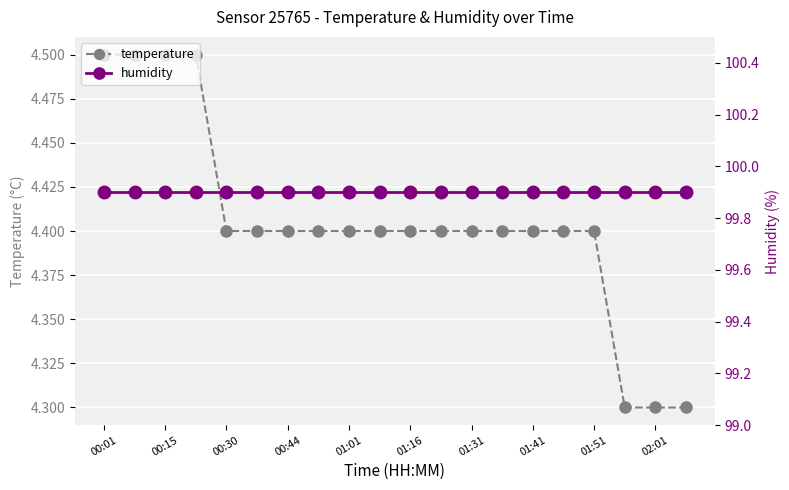

What is the highest value of the temperature series?

4.5